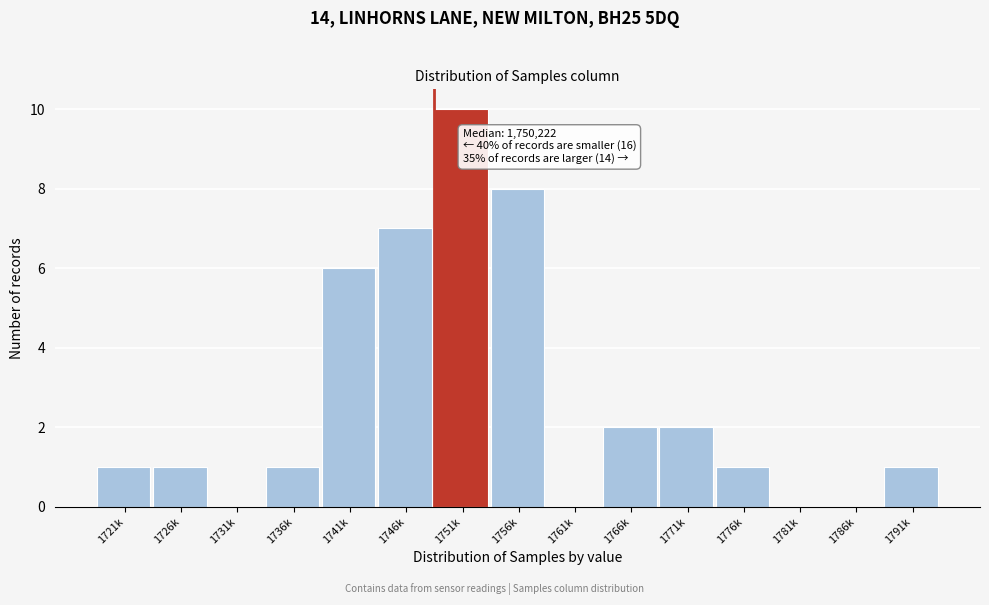

Reading left to right, what are all the values shown in this chart?

1721k=1	1726k=1	1731k=0	1736k=1	1741k=6	1746k=7	1751k=10	1756k=8	1761k=0	1766k=2	1771k=2	1776k=1	1781k=0	1786k=0	1791k=1